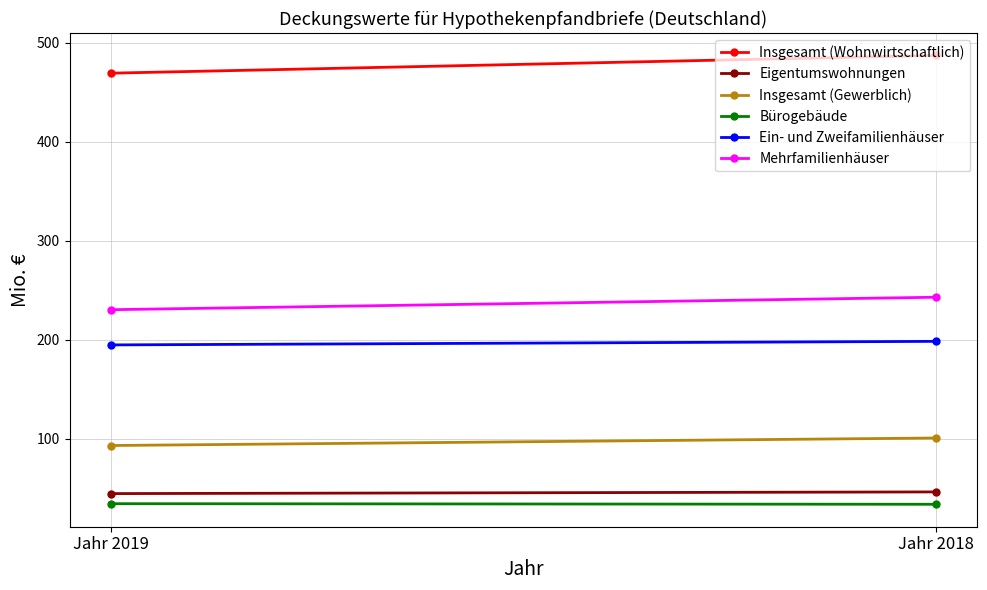

What is the lowest value of the Insgesamt (Gewerblich) series?

93.0